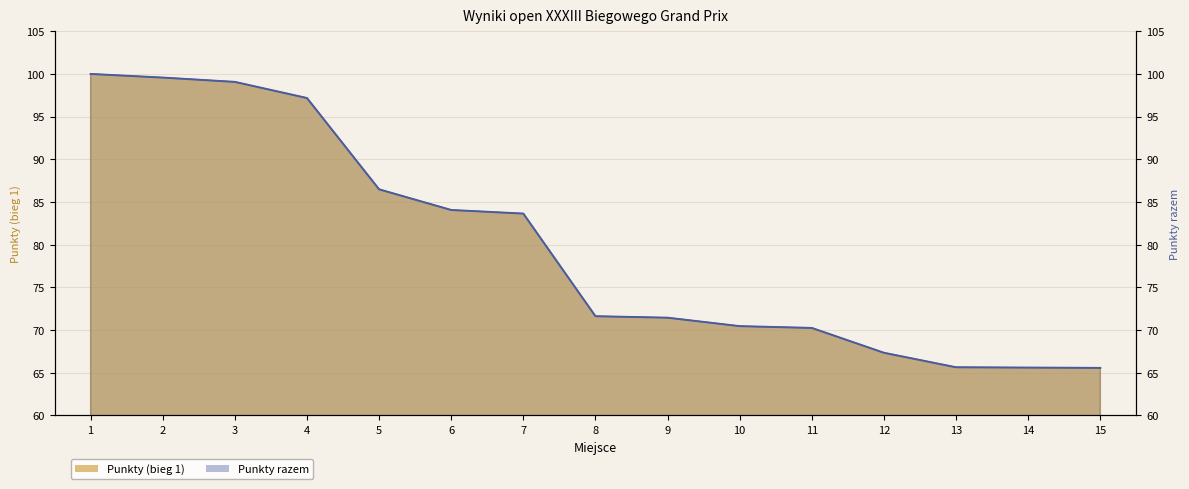

What is the difference between the second highest and minimum values in the Punkty razem series?

34.0